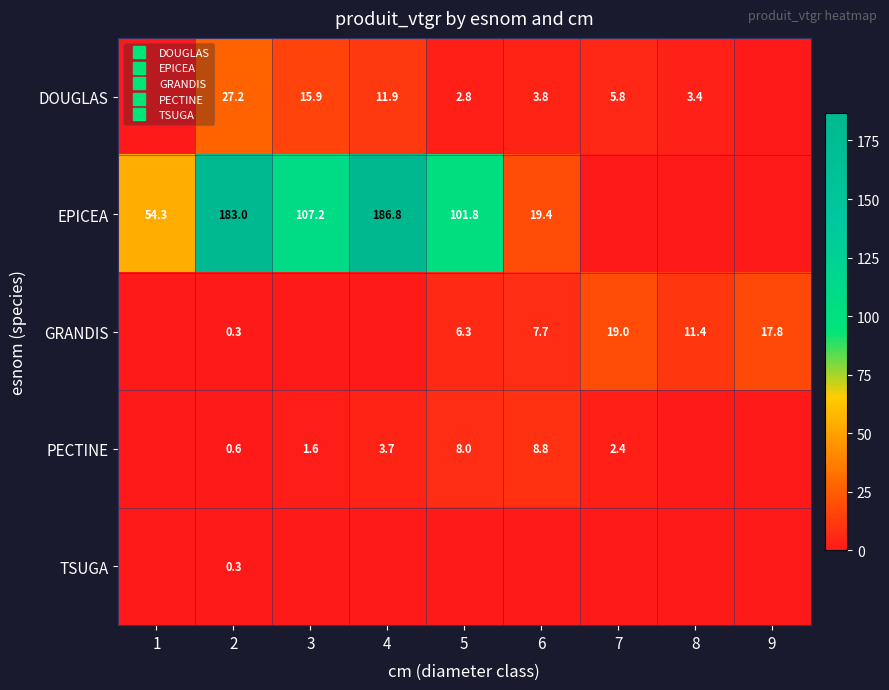

How many values in the DOUGLAS series are below 3?

3